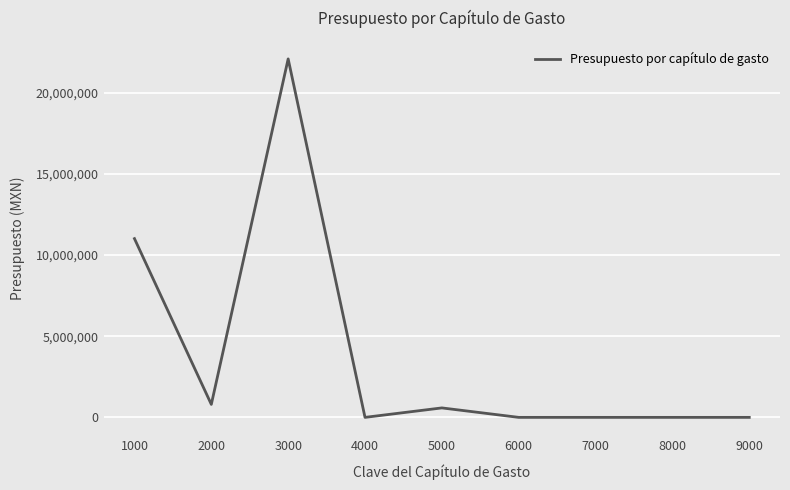

What is the greatest value displayed?

22092500